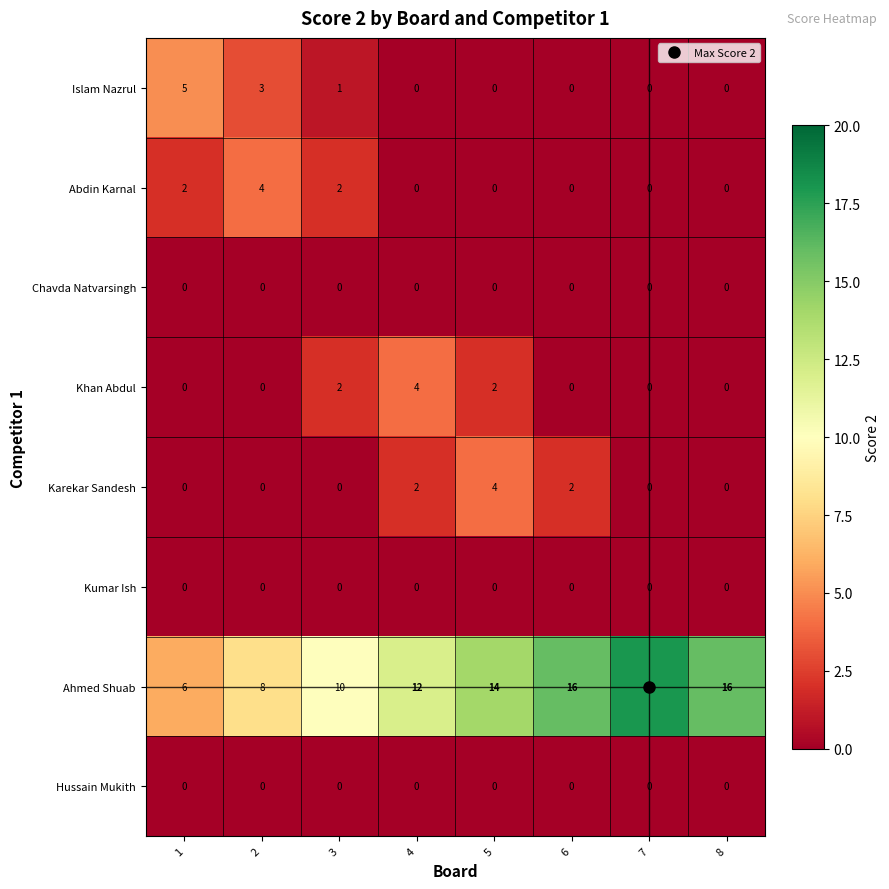

What is the greatest value displayed?

18